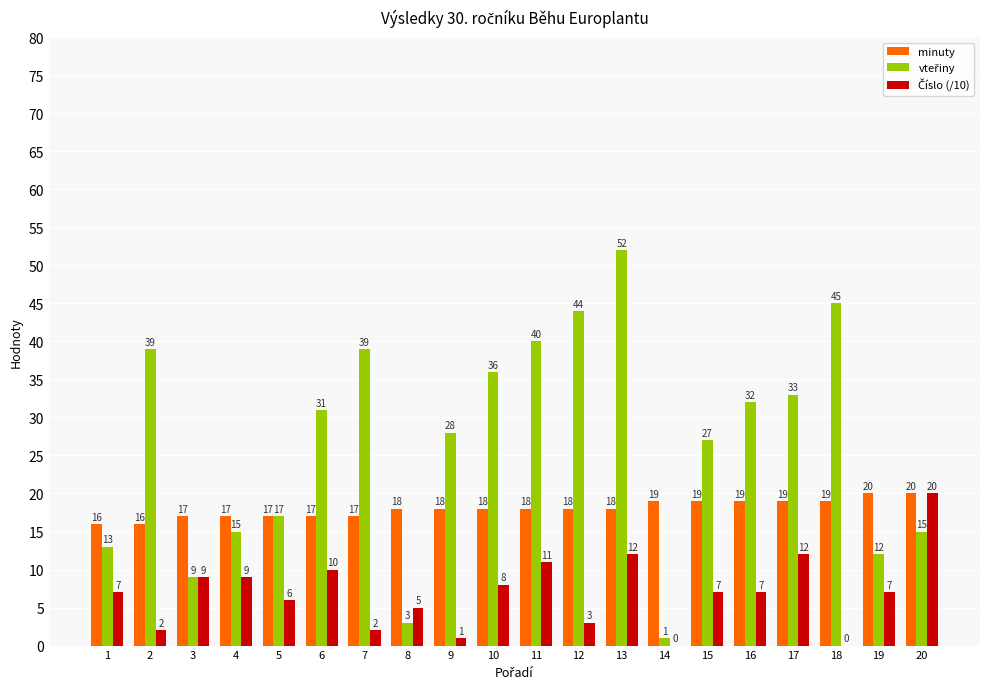

What is the greatest value displayed?

52